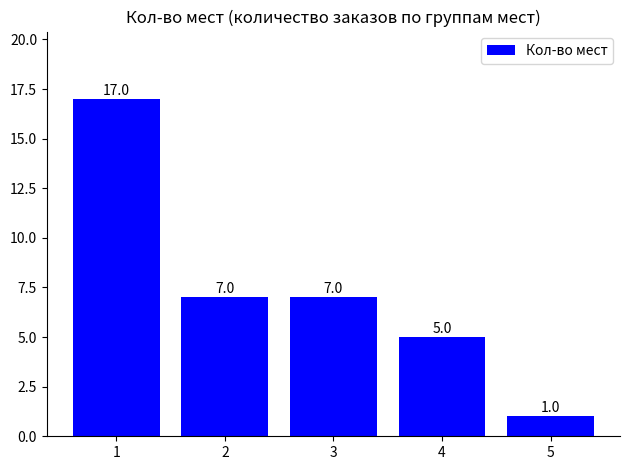

How many bars are there in total?

5